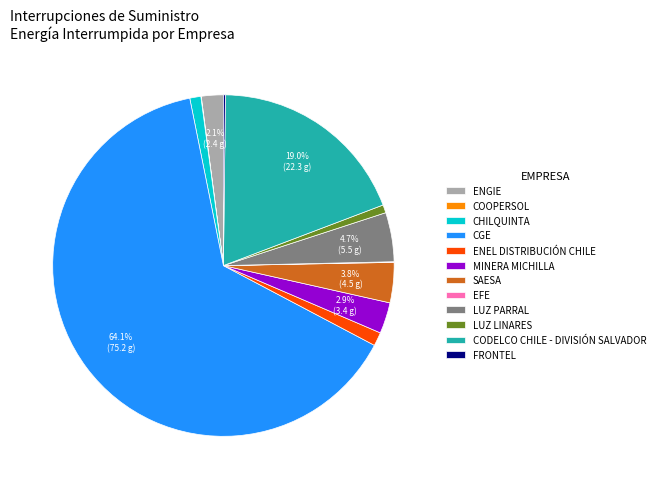

Is there any slice that represents more than half of the pie?

Yes